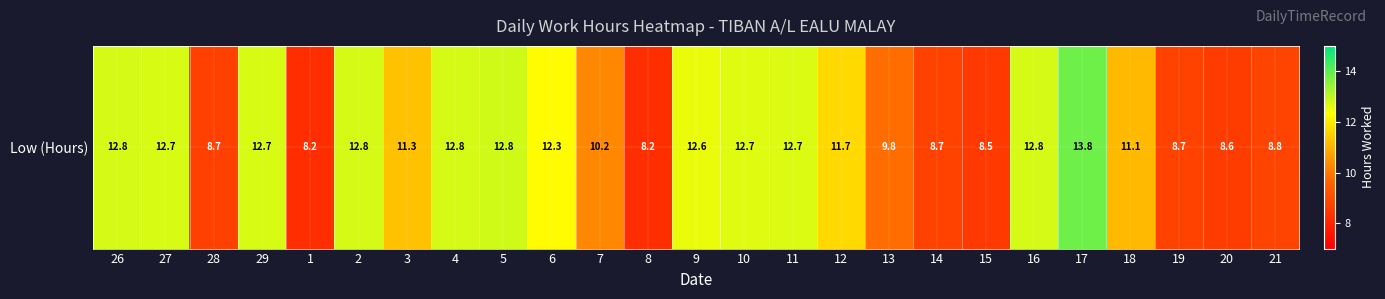

What is the sum of the values at 17 and 3?

25.1